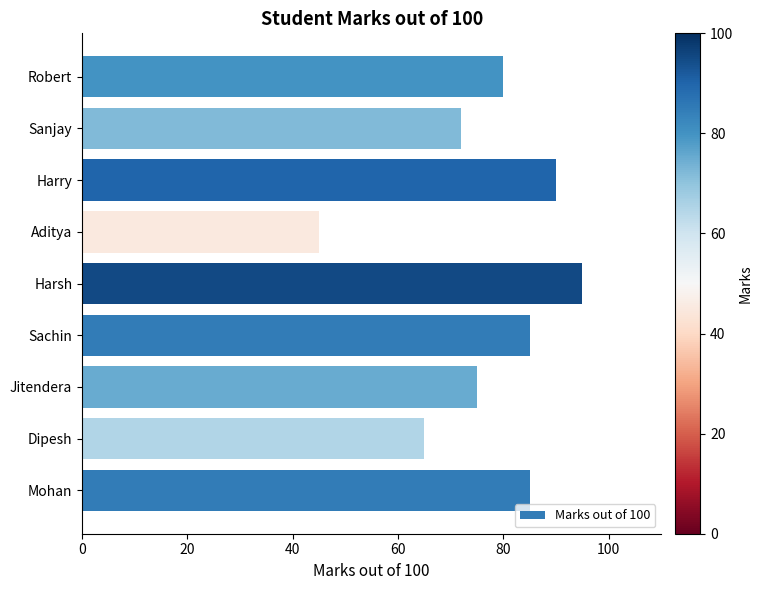

What is the smallest value displayed?

45